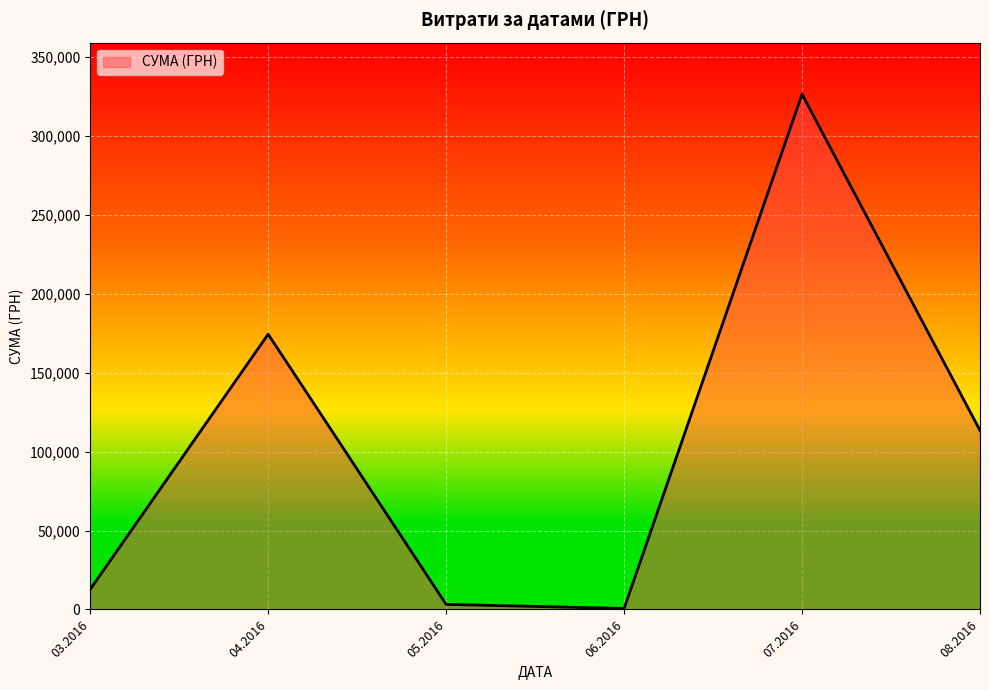

What is the difference between the maximum and minimum values?

325972.3